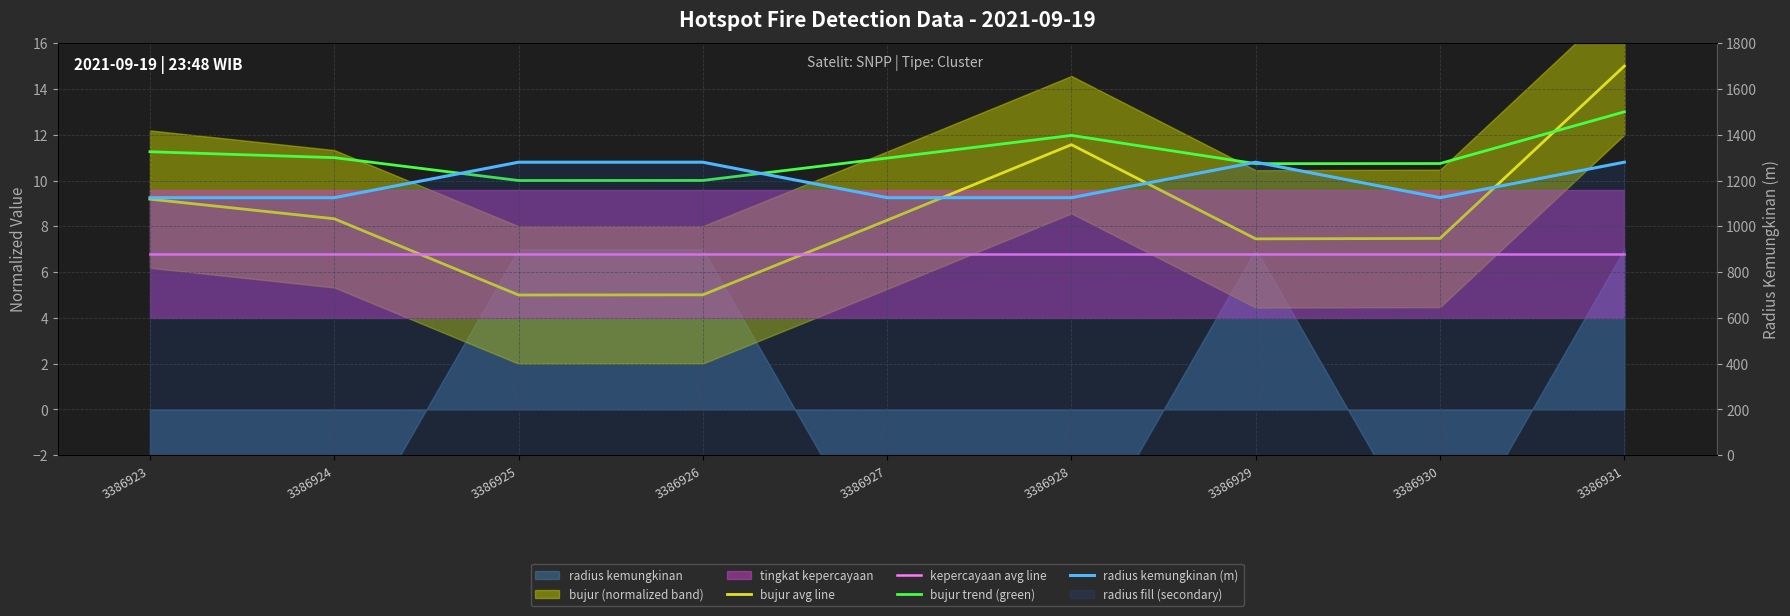

Which series has the largest total across all categories?

radius kemungkinan (m)